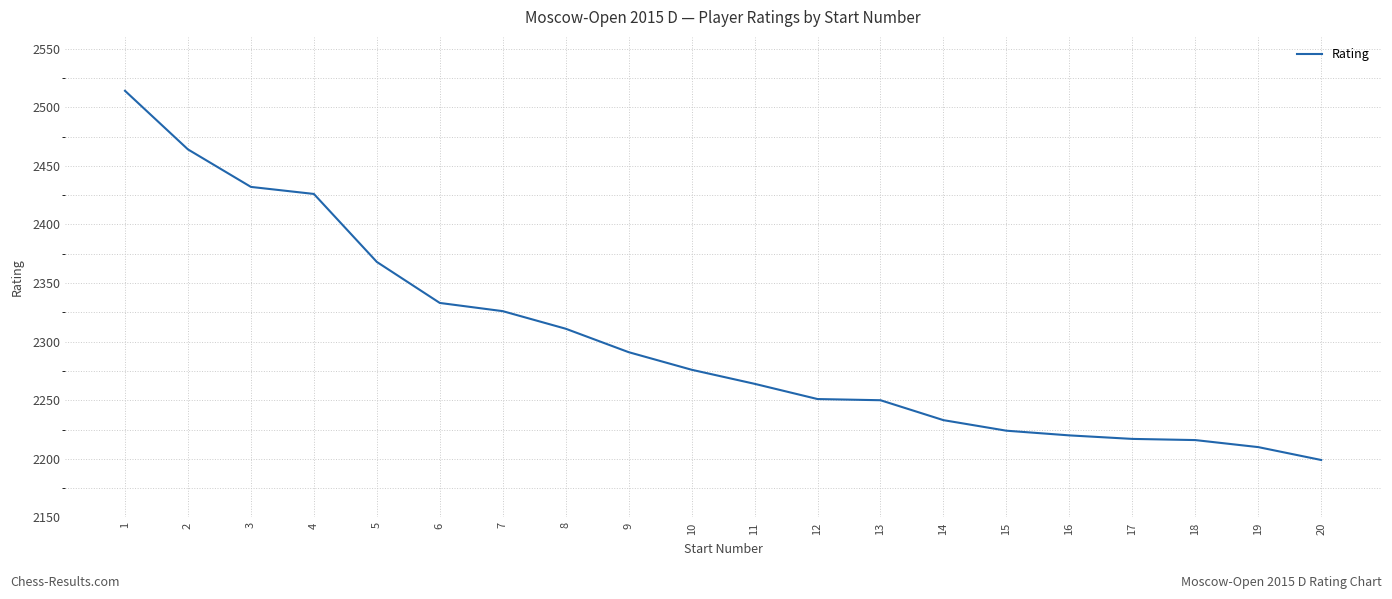

The chart shows a value of 2216 at 18. True or false?

True